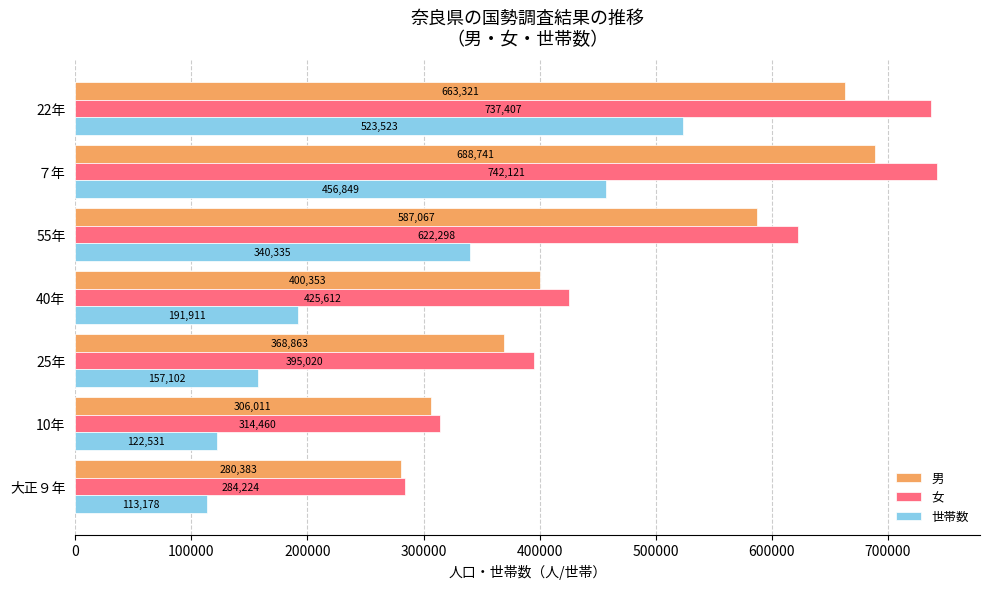

What is the difference between the maximum and minimum values in the 女 series?

457897